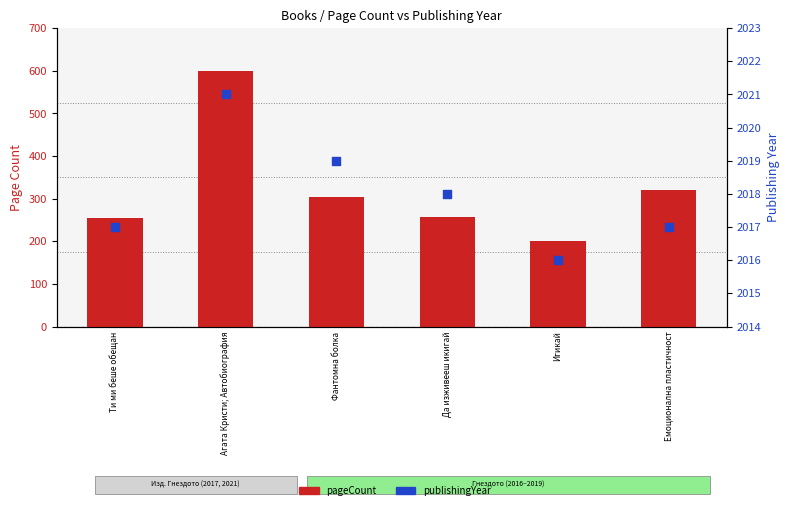

Which series contains the lowest Y value?

pageCount